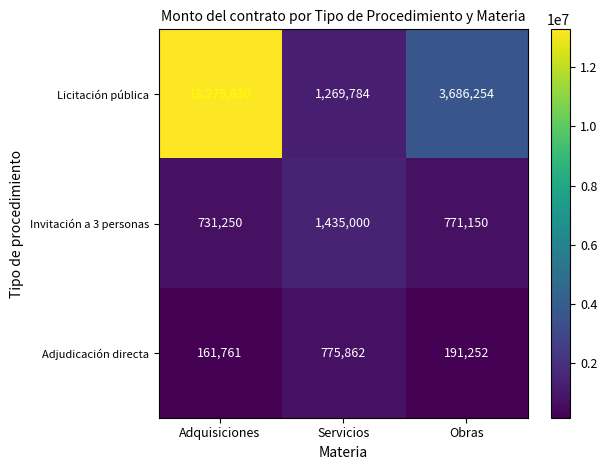

List the labels in order of Invitación a 3 personas value, smallest first.

Adquisiciones, Obras, Servicios